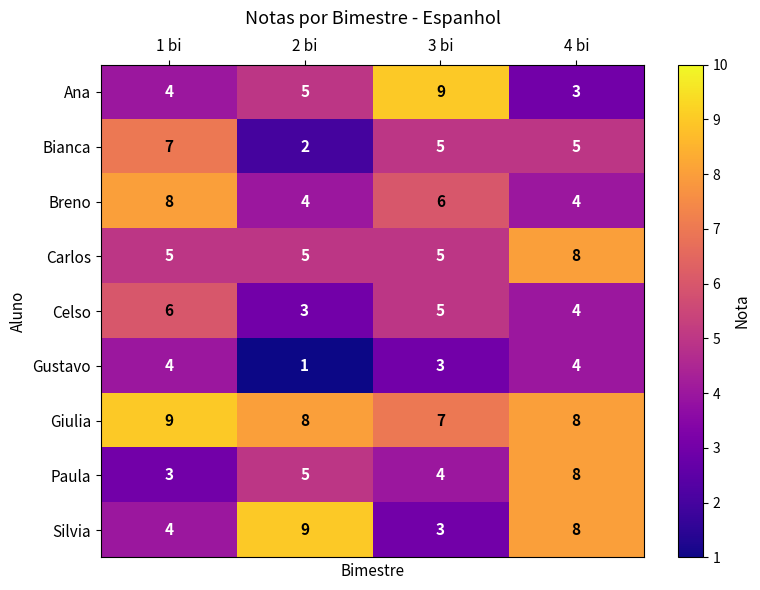

Which series changed the most between 3 bi and 4 bi?

Ana